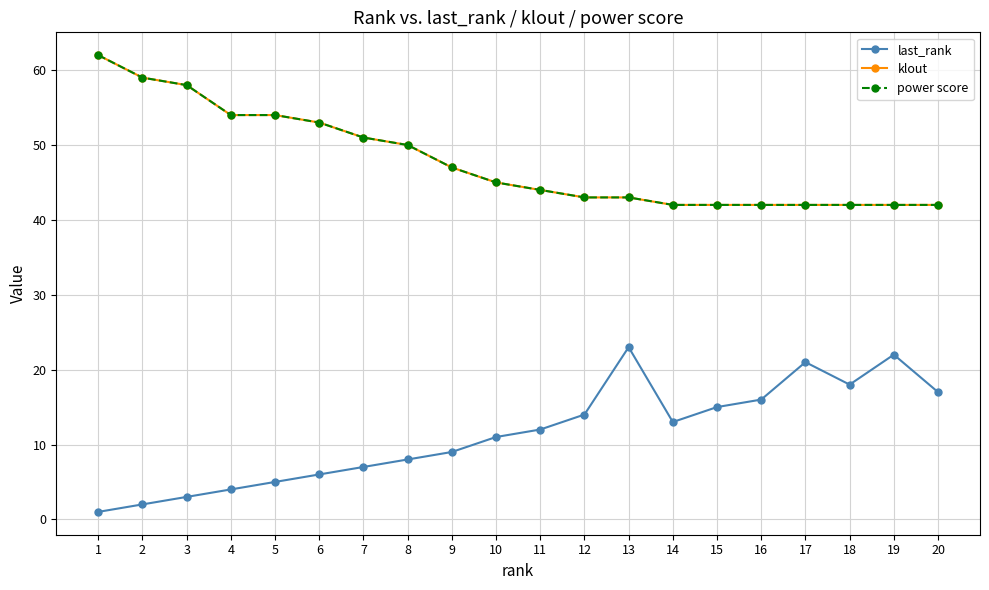

True or false: power score and last_rank cross at least once.

False